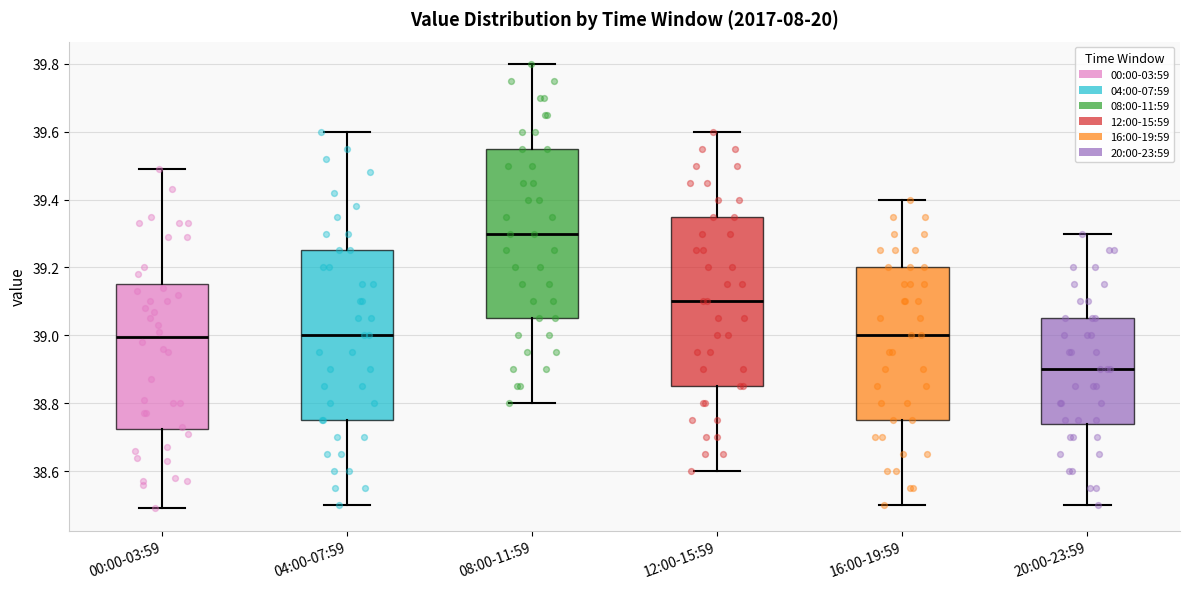

Reading left to right, transcribe this box plot: for each box, give where its median line is, the range the box spans, and where its two whiskers end, as read against the y-axis. The values are not printed on the chart, so give them approximately, as read against the axis.

00:00-03:59: median 39.00, box 38.72 to 39.16, whiskers 38.50 to 39.50
04:00-07:59: median 39.00, box 38.76 to 39.26, whiskers 38.50 to 39.60
08:00-11:59: median 39.30, box 39.06 to 39.56, whiskers 38.80 to 39.80
12:00-15:59: median 39.10, box 38.86 to 39.36, whiskers 38.60 to 39.60
16:00-19:59: median 39.00, box 38.76 to 39.20, whiskers 38.50 to 39.40
20:00-23:59: median 38.90, box 38.74 to 39.06, whiskers 38.50 to 39.30